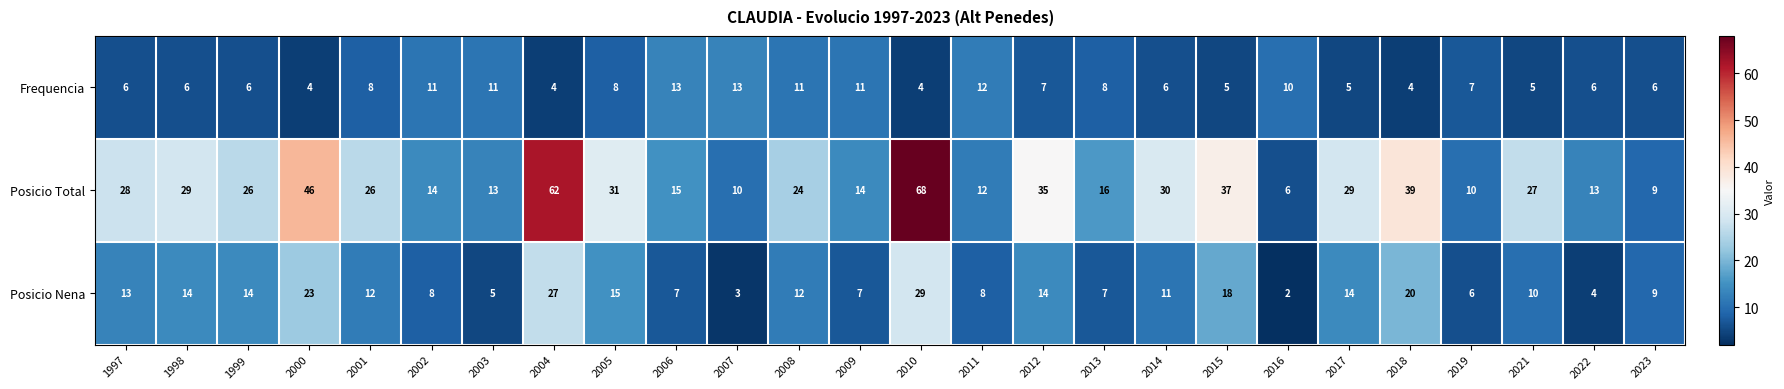

The value of Posicio Total at 2001 is 15. True or false?

False